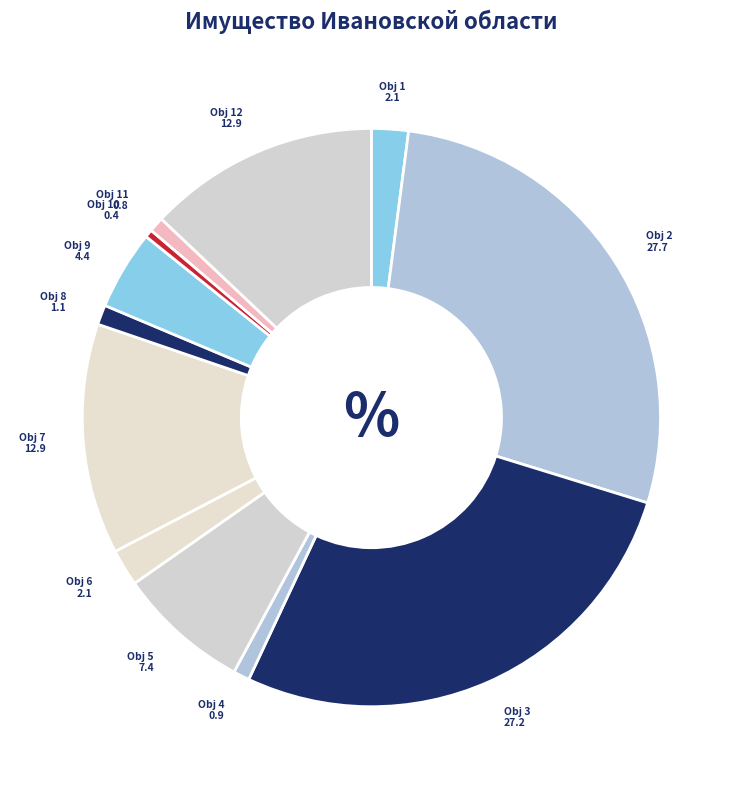

Between Obj 3 and Obj 4, which is larger?

Obj 3